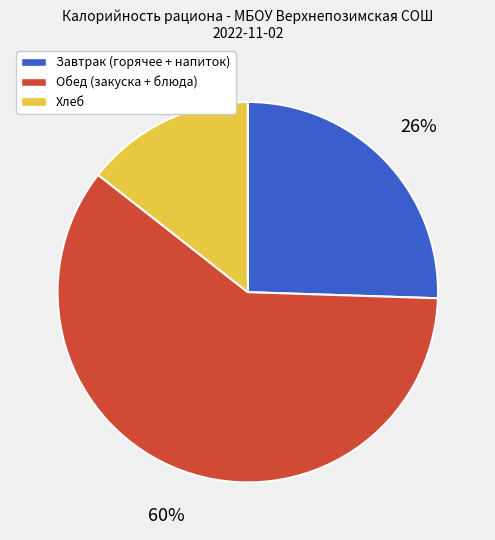

To the nearest percent, what is the difference between the largest and smallest slice percentages?

46%